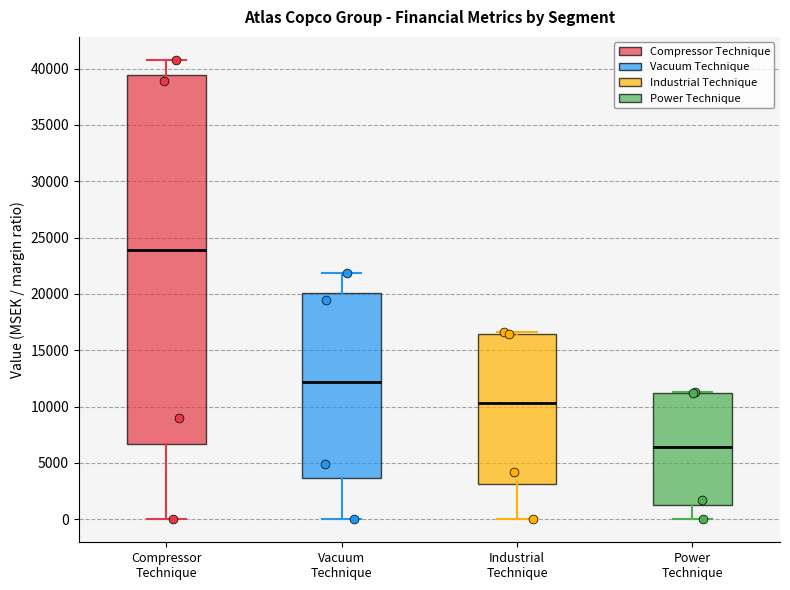

Where does the median line of the box for Power Technique sit on the y-axis? The values are not printed on the chart, so give them approximately, as read against the axis.

6500